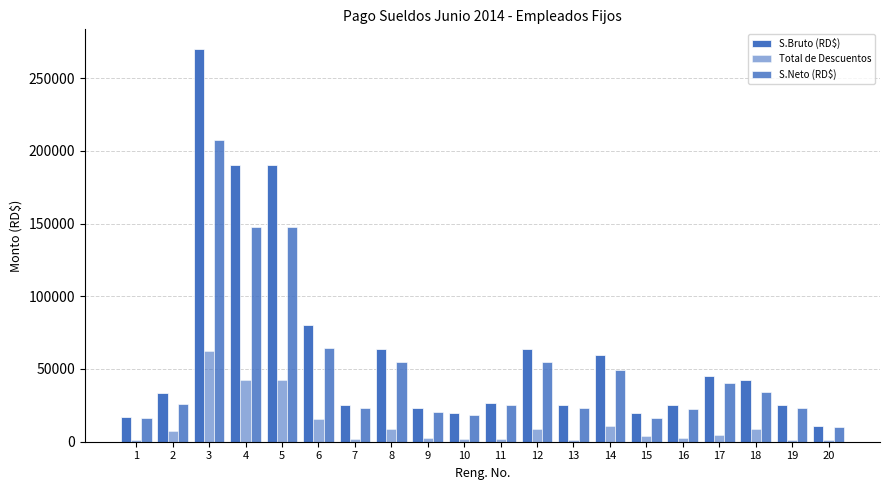

What value does the S.Neto (RD$) series have at 4?

147752.4